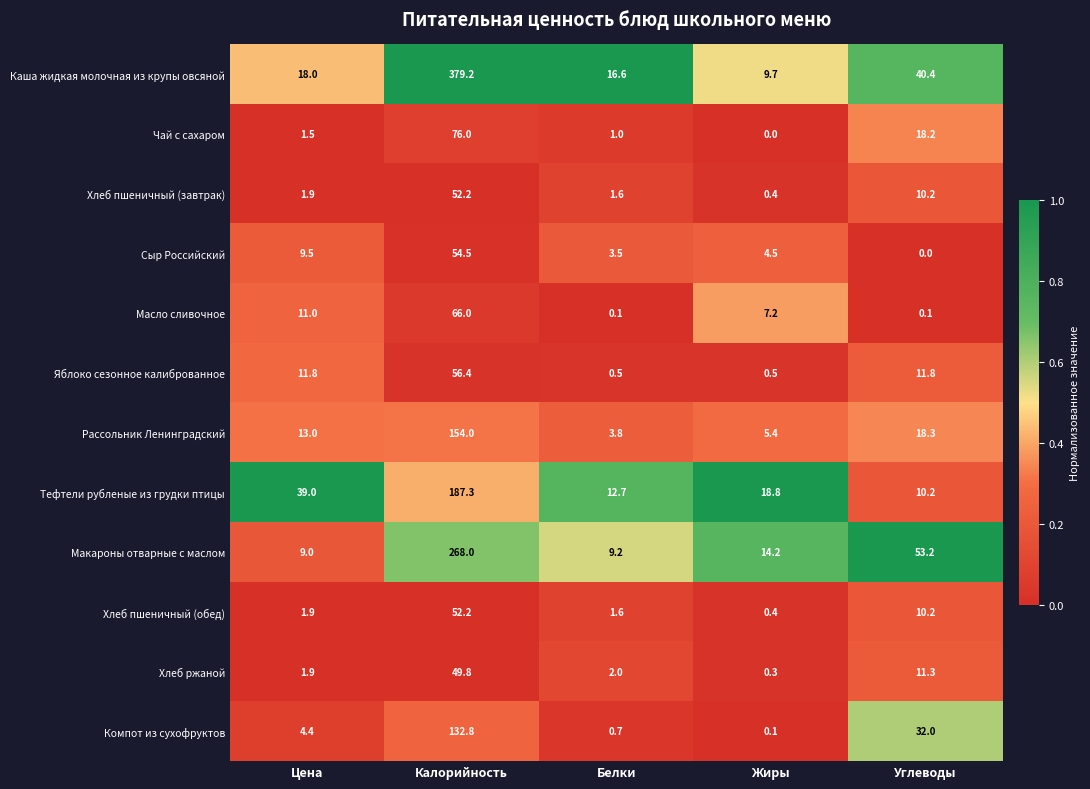

Which series has the widest spread of values?

Каша жидкая молочная из крупы овсяной